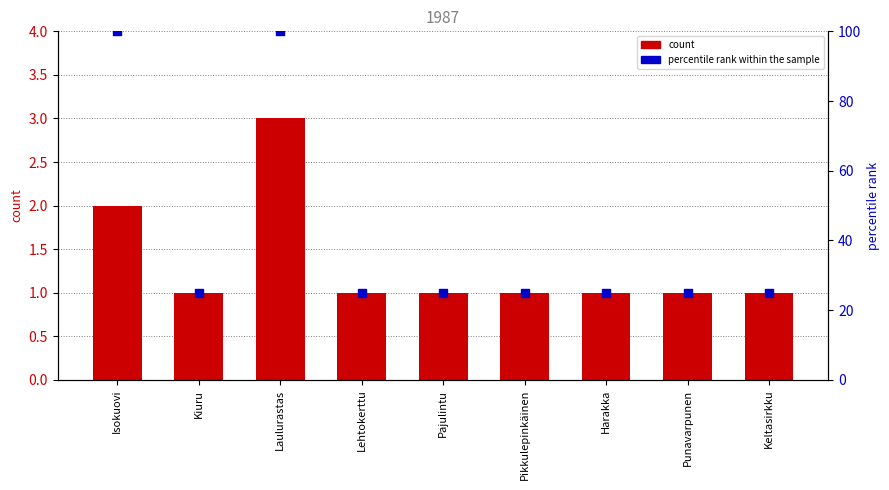

Which series reaches the maximum Y coordinate?

percentile rank within the sample